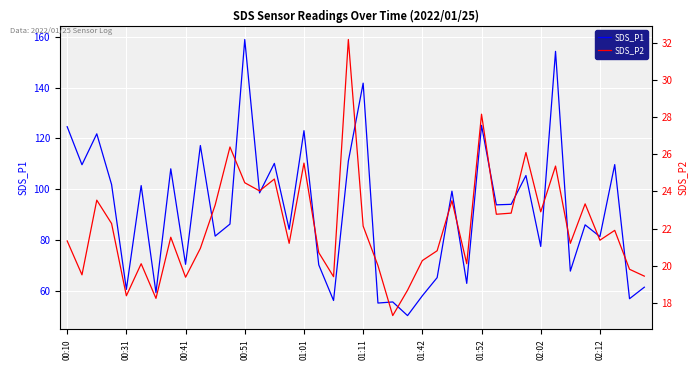

True or false: SDS_P2 and SDS_P1 intersect in this chart.

False